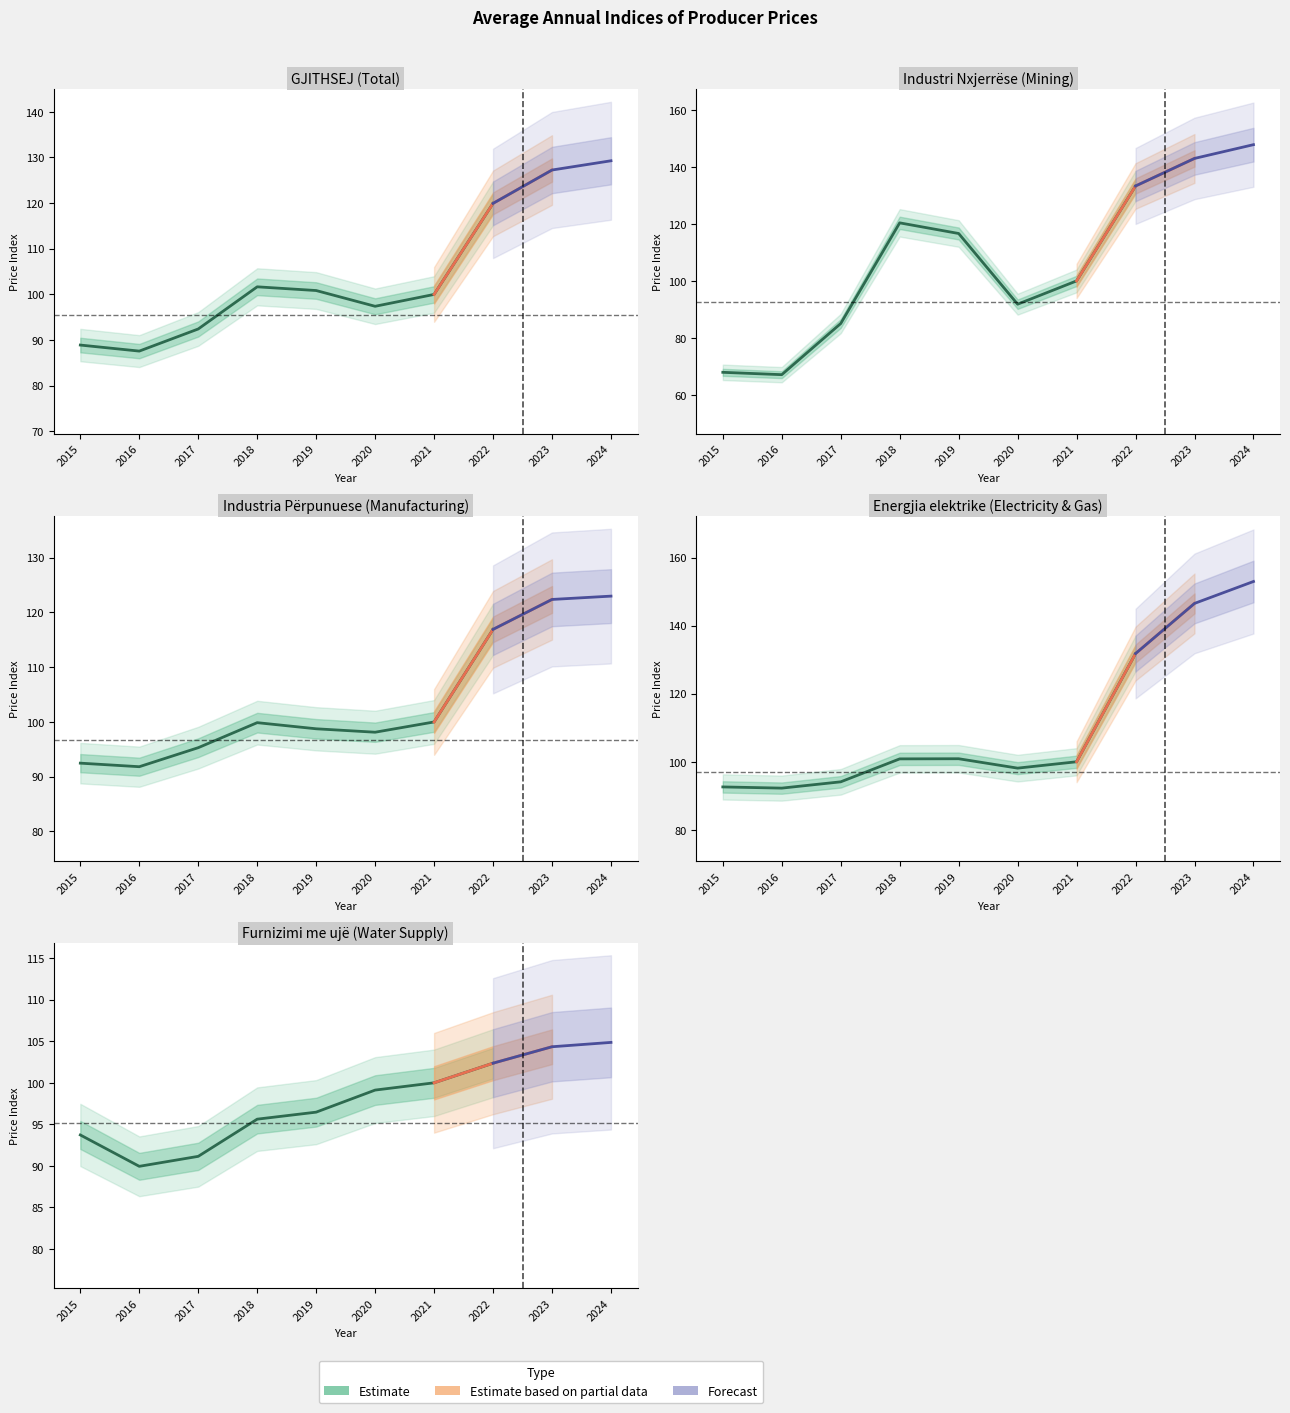

What is the spread (max minus min) of values at 2023?

42.2